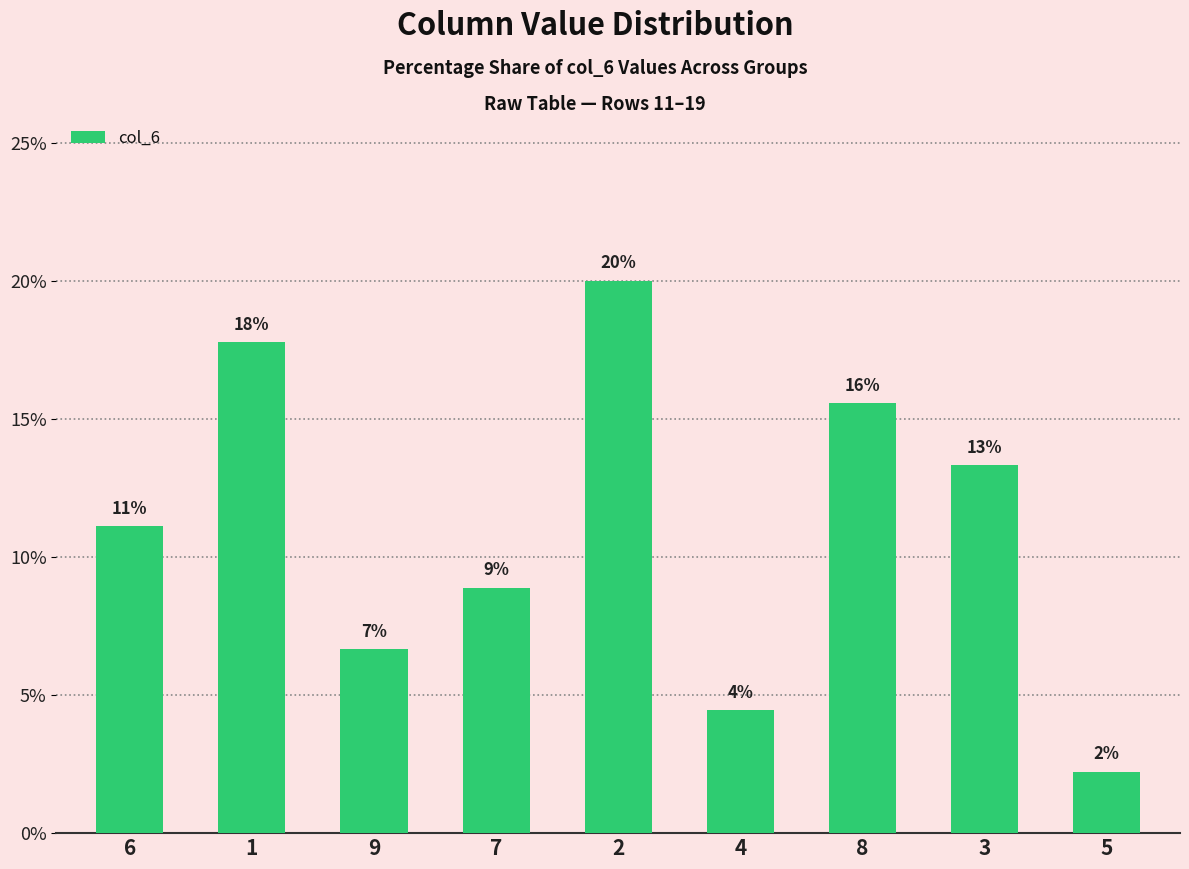

Does the chart contain any negative values?

No